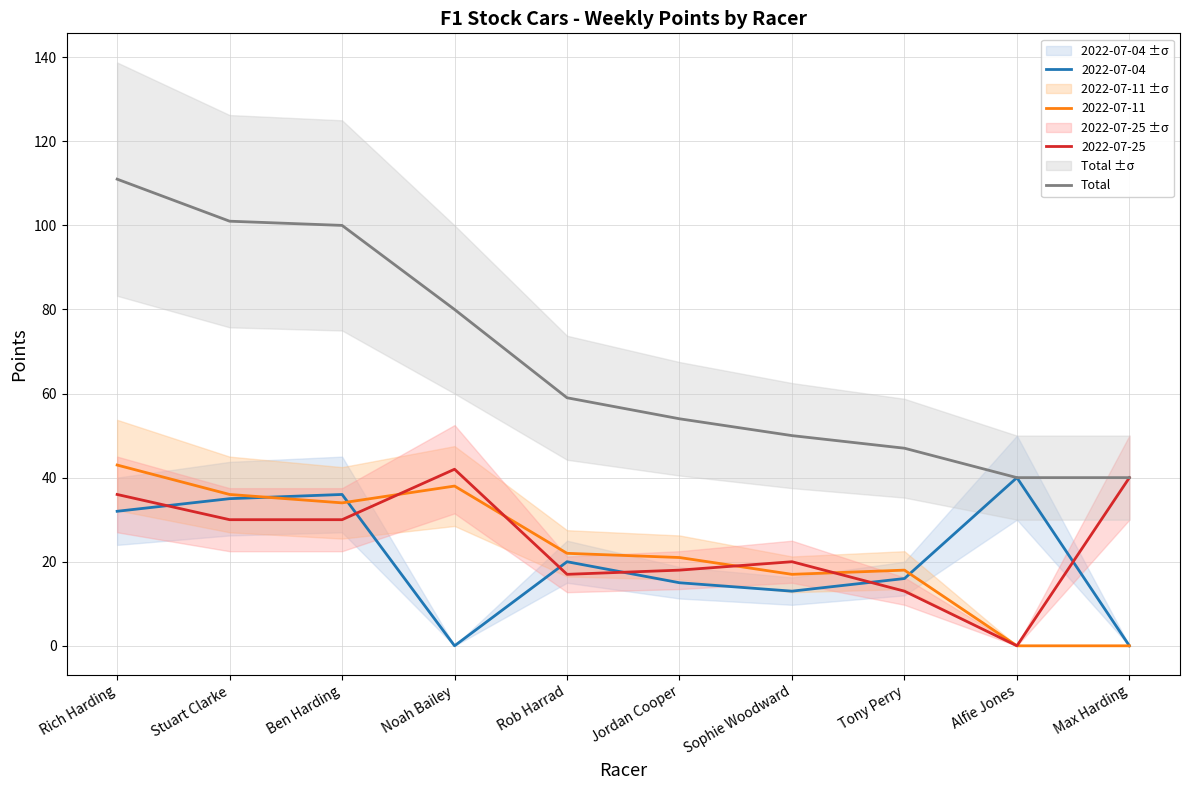

Reading left to right, list all the values displayed in this chart.

111	101	100	80	59	54	50	47	40	40